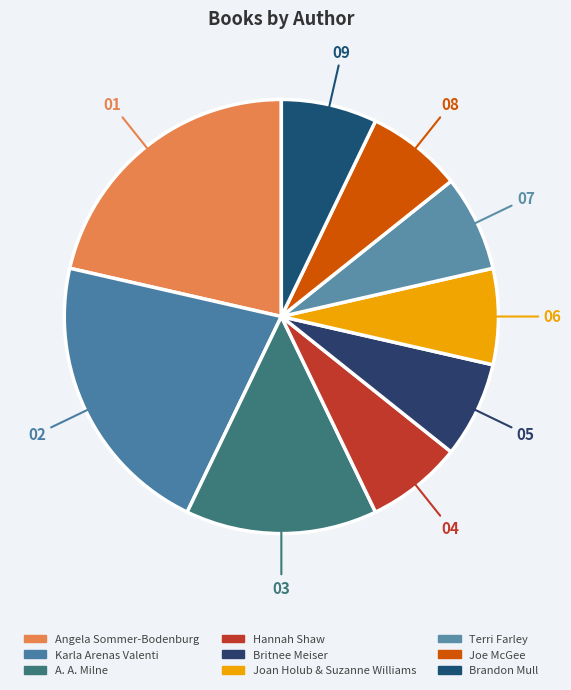

To the nearest percent, what percentage of the pie is Hannah Shaw?

7%